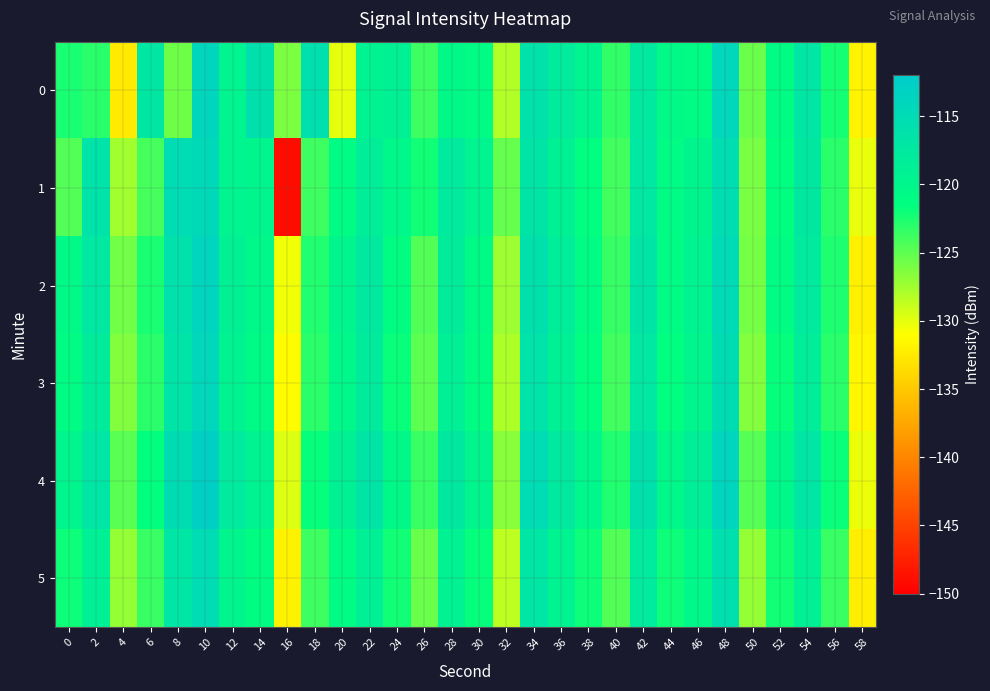

Reading left to right, transcribe all the data shown in this chart.

0: 0=-122.4	2=-123.0	4=-132.5	6=-117.1	8=-125.5	10=-114.0	12=-119.5	14=-115.9	16=-126.2	18=-115.8	20=-130.1	22=-119.3	24=-118.8	26=-123.7	28=-120.4	30=-121.0	32=-128.2	34=-116.3	36=-118.0	38=-119.4	40=-123.4	42=-117.5	44=-120.5	46=-120.9	48=-114.2	50=-125.4	52=-120.8	54=-117.0	56=-122.3	58=-131.9
1: 0=-124.5	2=-116.4	4=-127.5	6=-124.2	8=-115.0	10=-114.5	12=-119.4	14=-119.8	16=-149.0	18=-123.8	20=-121.0	22=-118.5	24=-120.2	26=-122.1	28=-117.8	30=-119.5	32=-125.3	34=-116.7	36=-118.9	38=-121.4	40=-124.0	42=-117.2	44=-120.8	46=-119.6	48=-115.3	50=-126.1	52=-121.5	54=-117.4	56=-123.0	58=-130.2
2: 0=-120.5	2=-117.3	4=-125.8	6=-122.4	8=-116.1	10=-113.8	12=-118.9	14=-120.2	16=-130.5	18=-122.7	20=-119.8	22=-117.5	24=-121.3	26=-124.6	28=-118.2	30=-120.7	32=-127.4	34=-115.9	36=-118.3	38=-120.9	40=-123.5	42=-116.8	44=-121.0	46=-119.3	48=-114.7	50=-125.9	52=-121.2	54=-117.8	56=-122.6	58=-132.1
3: 0=-121.2	2=-118.1	4=-126.3	6=-123.0	8=-116.5	10=-114.2	12=-119.3	14=-120.7	16=-131.2	18=-123.1	20=-120.3	22=-118.0	24=-121.8	26=-125.0	28=-118.7	30=-121.2	32=-127.9	34=-116.4	36=-118.8	38=-121.4	40=-124.0	42=-117.3	44=-121.5	46=-119.8	48=-115.2	50=-126.4	52=-121.7	54=-118.3	56=-123.1	58=-131.6
4: 0=-119.8	2=-116.9	4=-124.9	6=-121.6	8=-115.2	10=-112.9	12=-117.9	14=-119.3	16=-129.8	18=-121.7	20=-118.9	22=-116.7	24=-120.4	26=-123.7	28=-117.4	30=-119.9	32=-126.6	34=-115.1	36=-117.5	38=-120.1	40=-122.7	42=-116.0	44=-120.2	46=-118.5	48=-113.9	50=-124.7	52=-120.3	54=-117.0	56=-121.8	58=-130.3
5: 0=-122.0	2=-118.8	4=-127.0	6=-123.7	8=-117.0	10=-115.0	12=-120.0	14=-121.3	16=-132.0	18=-123.8	20=-121.0	22=-118.7	24=-122.2	26=-125.5	28=-119.2	30=-121.7	32=-128.5	34=-117.0	36=-119.4	38=-122.0	40=-124.6	42=-117.8	44=-122.0	46=-120.3	48=-115.8	50=-127.0	52=-122.2	54=-118.8	56=-123.6	58=-132.3